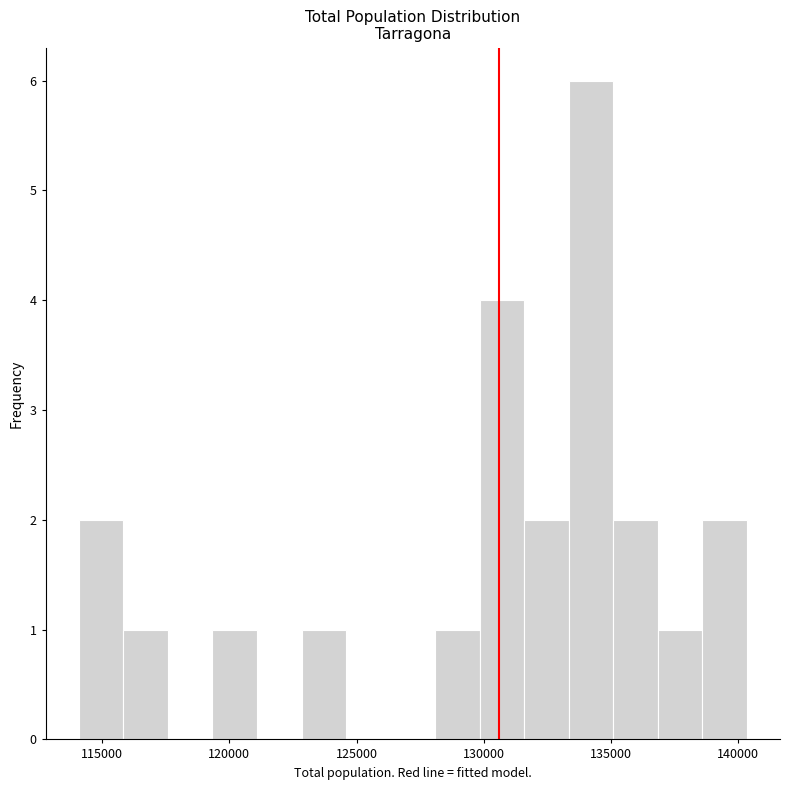

Around what value on the x-axis is the tallest bar? Give the approximate position of its centre, as read against the axis.

134000